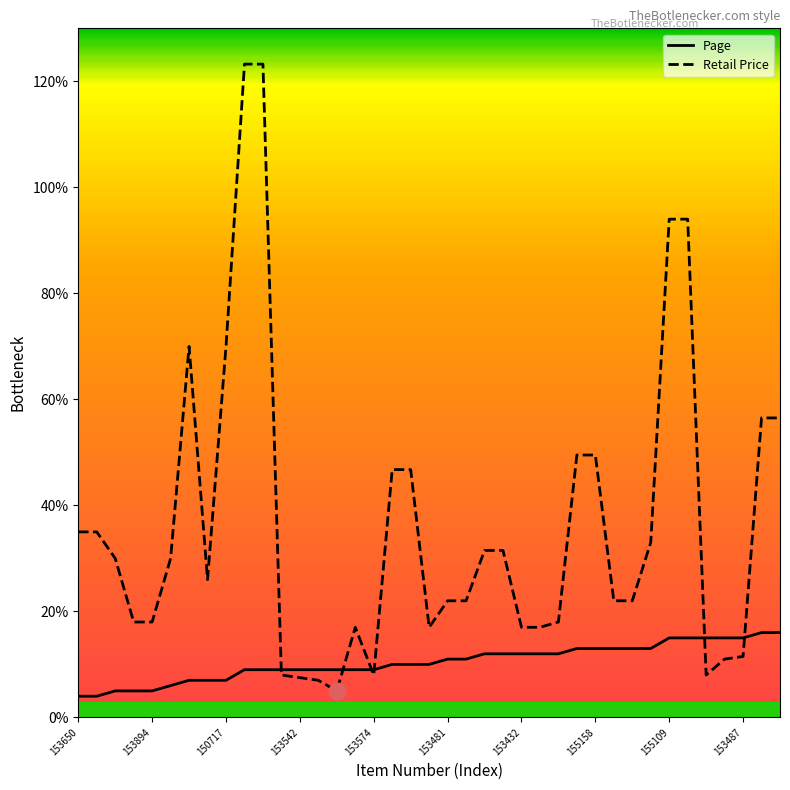

Rank the series by their maximum value, from lowest to highest.

Page, Retail Price